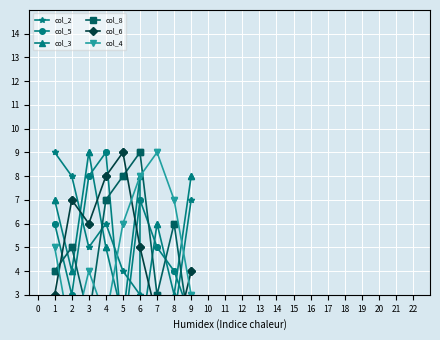

Reading left to right, transcribe all the data shown in this chart.

col_2: 9	9	8	8	5	5	6	6	4	4	3	3	1	1	2	2	7	7
col_5: 6	6	3	3	8	8	9	9	1	1	7	7	5	5	4	4	2	2
col_3: 7	7	4	4	9	9	5	5	2	2	8	1	6	6	3	3	8	8
col_8: 4	4	5	5	2	2	7	7	8	8	9	9	3	3	6	6	1	1
col_6: 3	3	7	7	6	6	8	8	9	9	5	5	2	2	1	1	4	4
col_4: 5	5	1	1	4	4	2	2	6	6	8	8	9	9	7	7	3	3